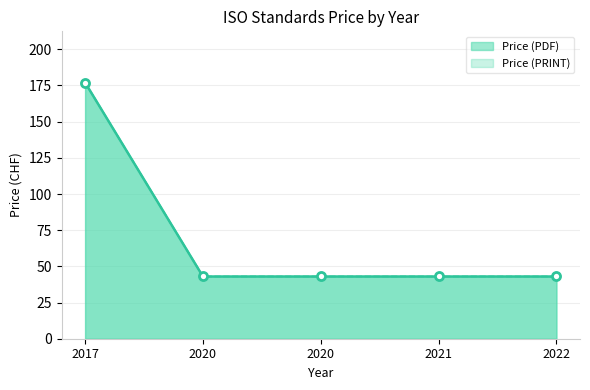

At which category is the sum across all series the highest?

2017